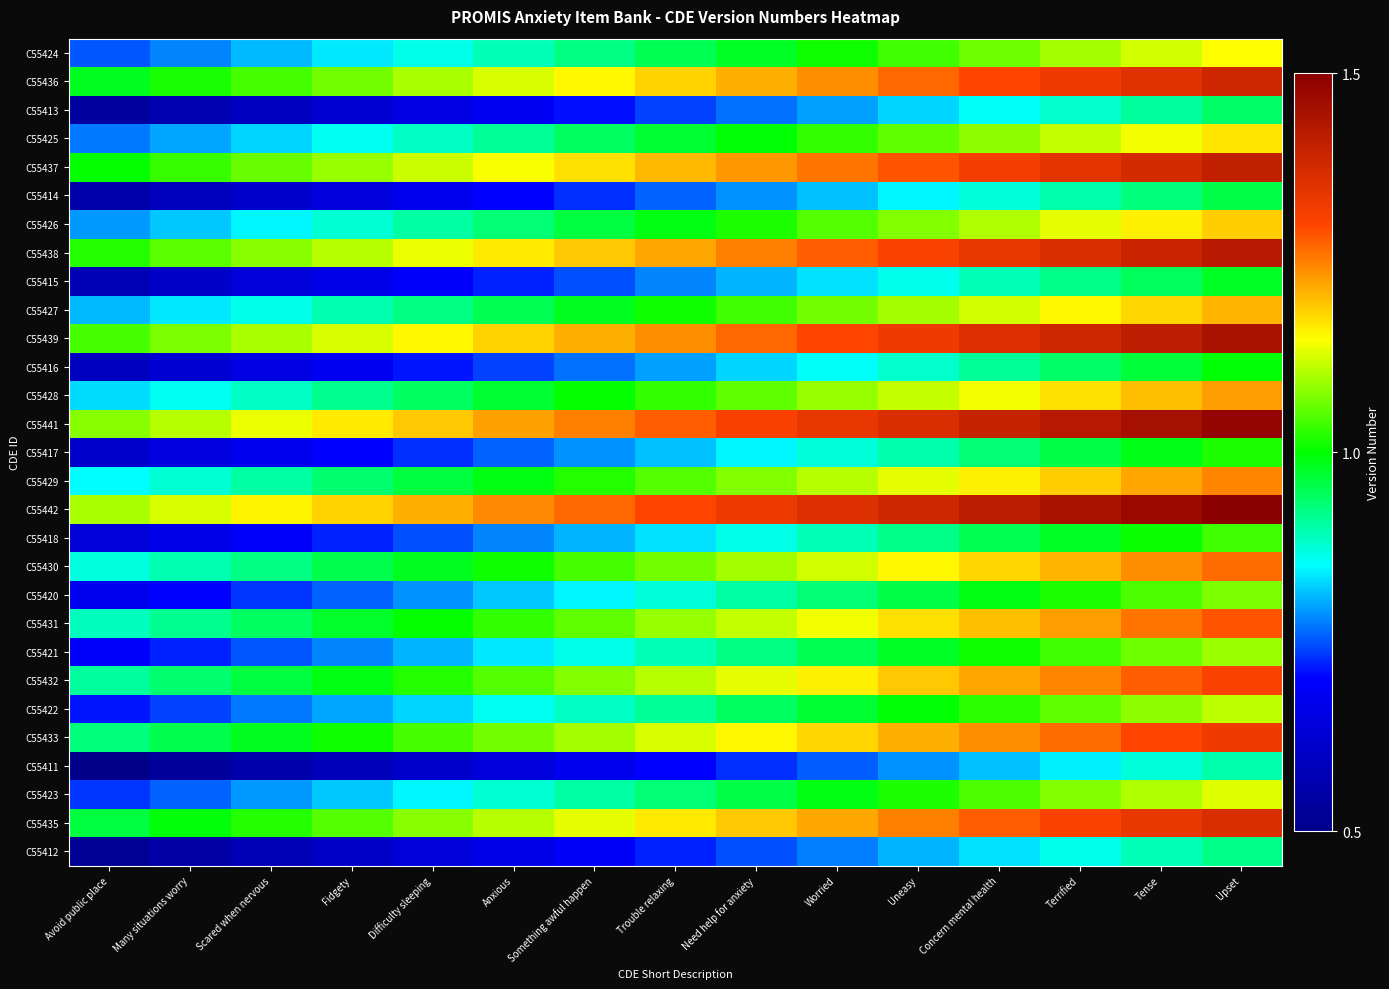

At Scared when nervous, list the series in order from smallest to largest.

C55411, C55412, C55413, C55414, C55415, C55416, C55417, C55418, C55420, C55421, C55422, C55423, C55424, C55425, C55426, C55427, C55428, C55429, C55430, C55431, C55432, C55433, C55435, C55436, C55437, C55438, C55439, C55441, C55442